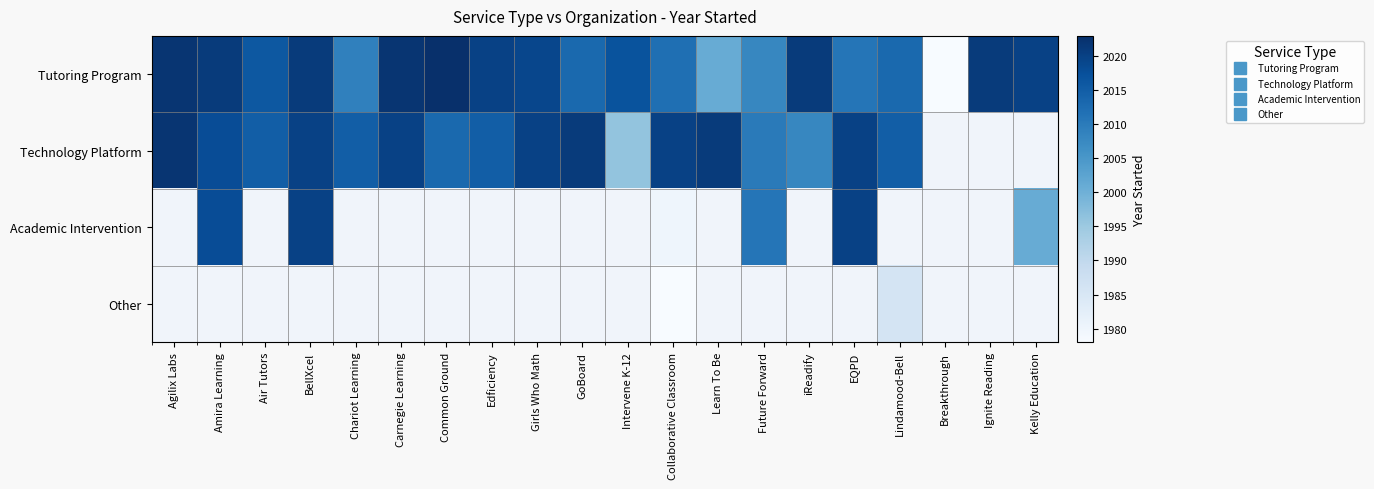

Rank the series at GoBoard from highest to lowest value.

Technology Platform, Academic Intervention, Other, Tutoring Program